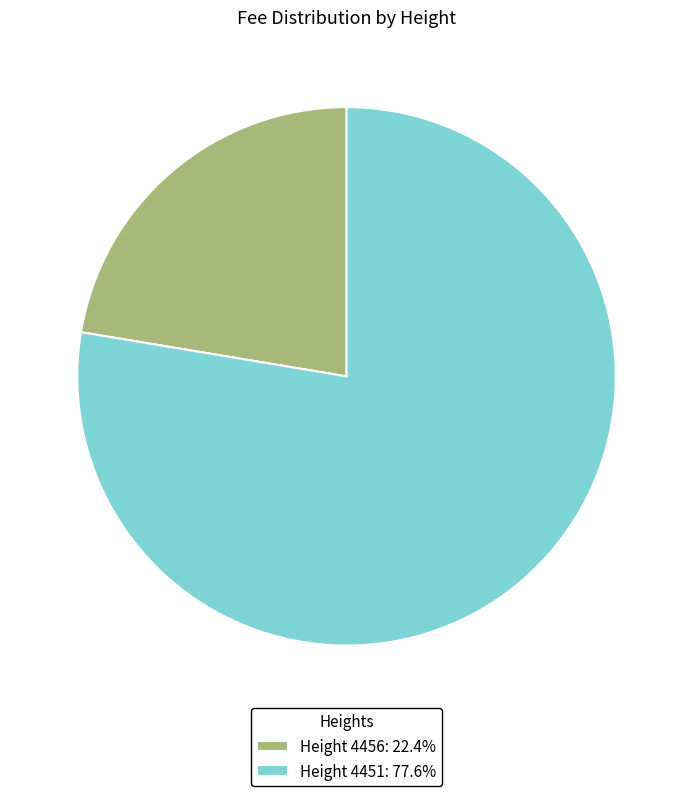

Is there any slice that represents more than half of the pie?

Yes